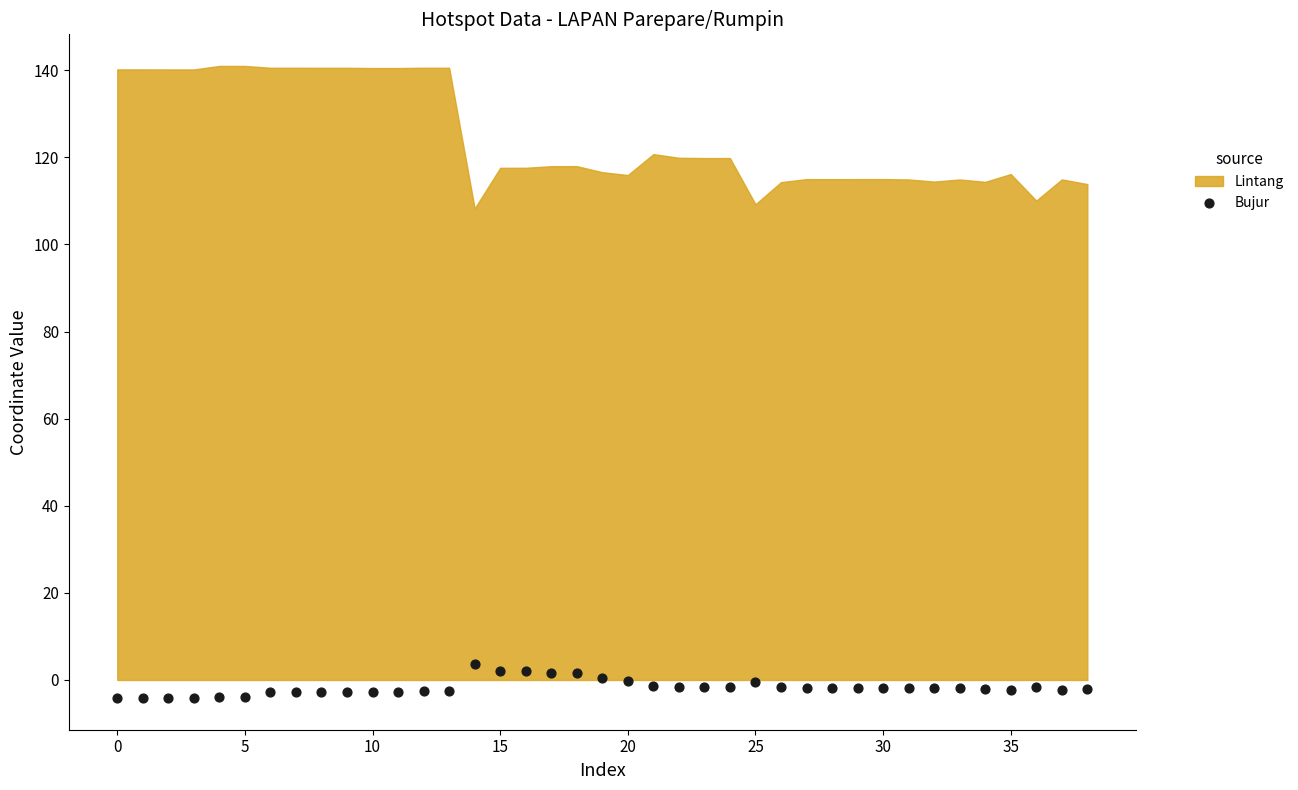

What is the range of Y values (max minus min)?

7.9